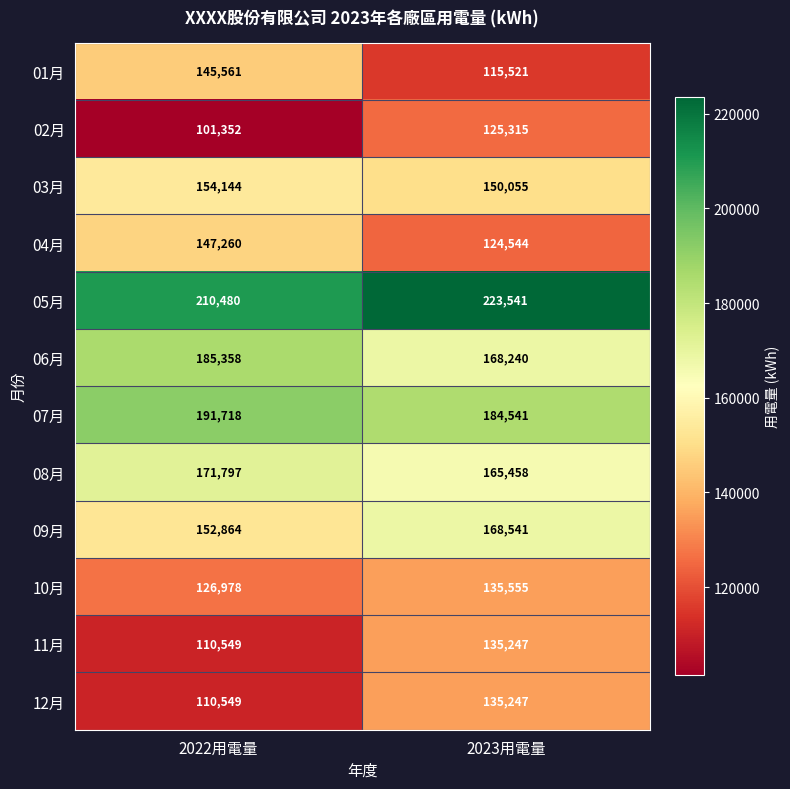

Reading left to right, transcribe all the data shown in this chart.

01月: 2022用電量=145561	2023用電量=115521
02月: 2022用電量=101352	2023用電量=125315
03月: 2022用電量=154144	2023用電量=150055
04月: 2022用電量=147260	2023用電量=124544
05月: 2022用電量=210480	2023用電量=223541
06月: 2022用電量=185358	2023用電量=168240
07月: 2022用電量=191718	2023用電量=184541
08月: 2022用電量=171797	2023用電量=165458
09月: 2022用電量=152864	2023用電量=168541
10月: 2022用電量=126978	2023用電量=135555
11月: 2022用電量=110549	2023用電量=135247
12月: 2022用電量=110549	2023用電量=135247